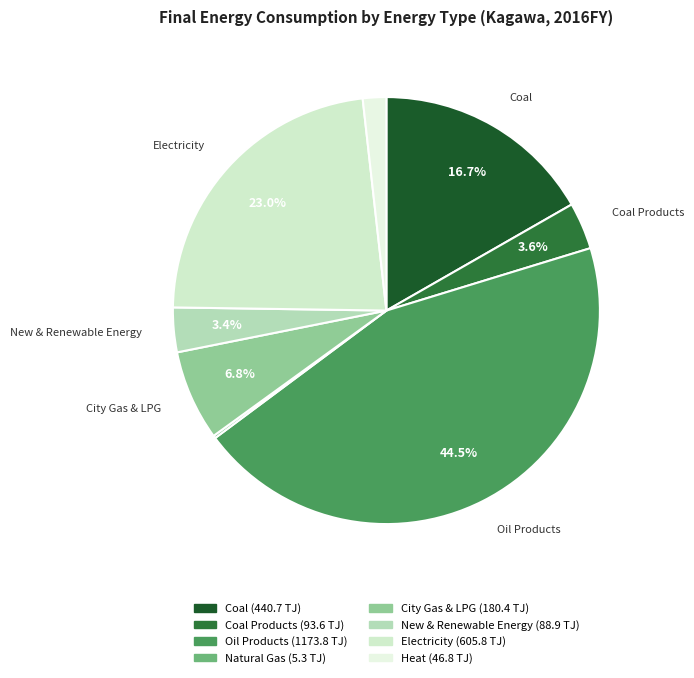

Which slice is the smallest?

Natural Gas